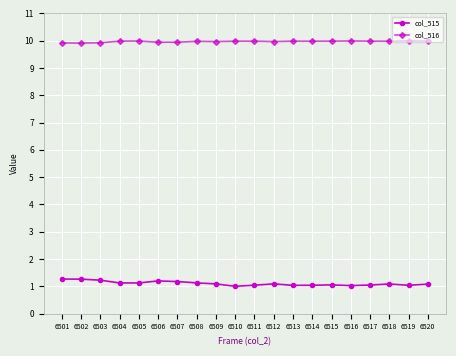

True or false: col_516 has more than 2 interior local peaks.

True